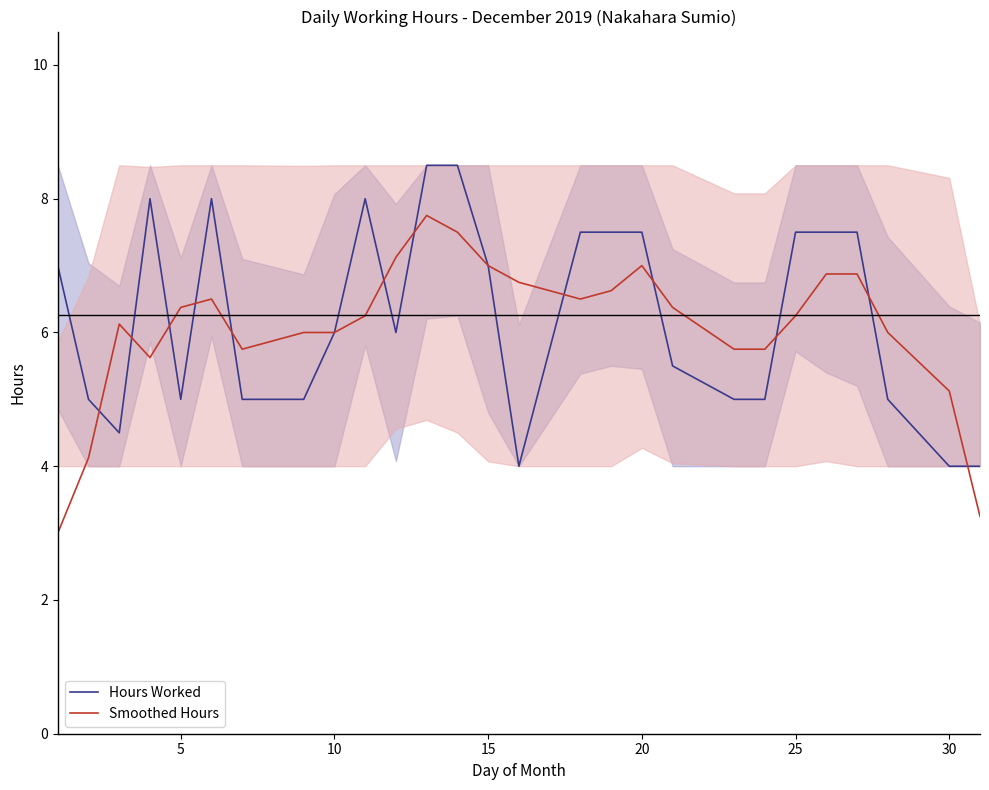

True or false: Hours Worked and Smoothed Hours cross at least once.

True